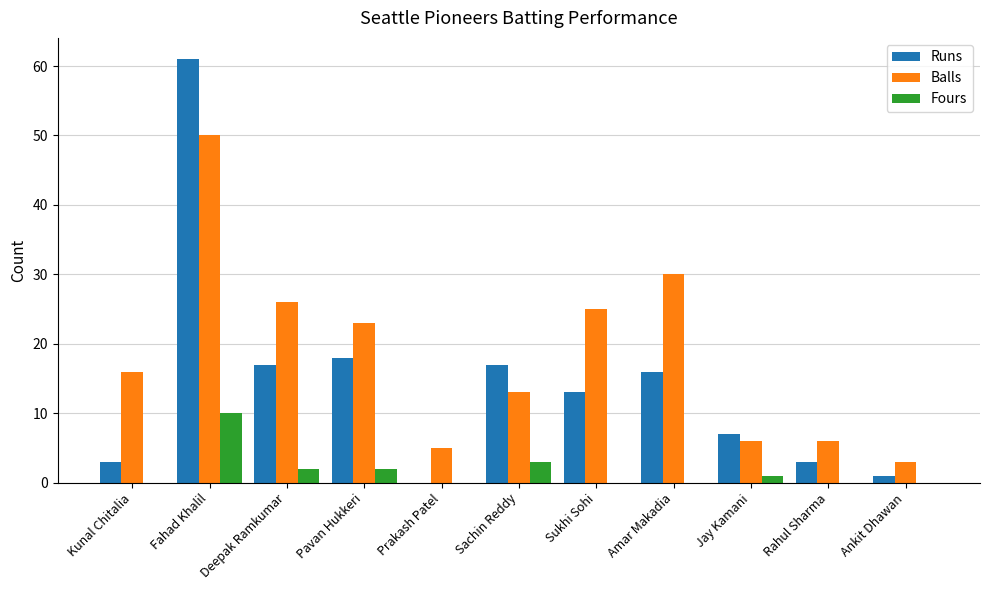

What is the maximum value for Runs?

61